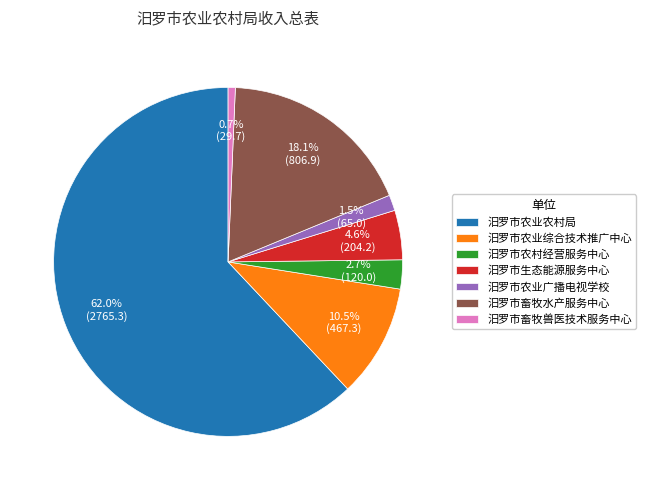

Do 汨罗市农业农村局 and 汨罗市农业广播电视学校 together represent more than half of the pie?

Yes